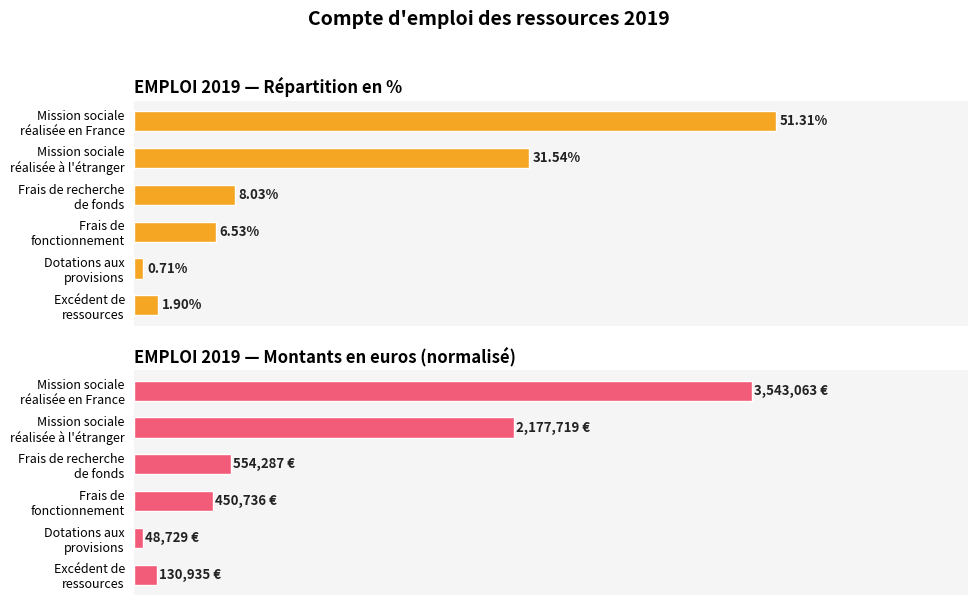

How many bars are there in total?

12